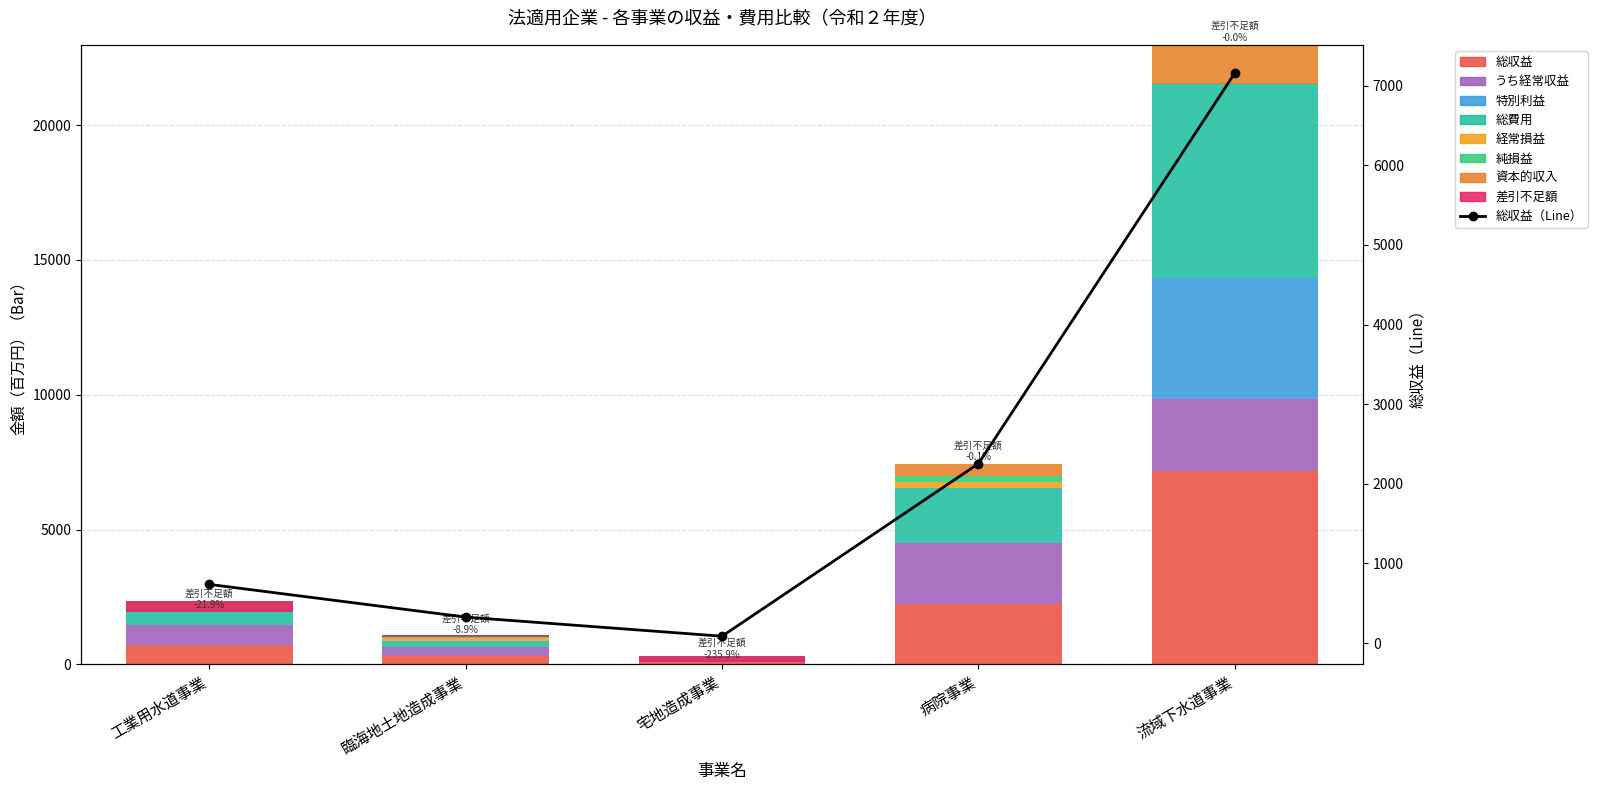

What is the label of the 1st bar from the right?

流域下水道事業